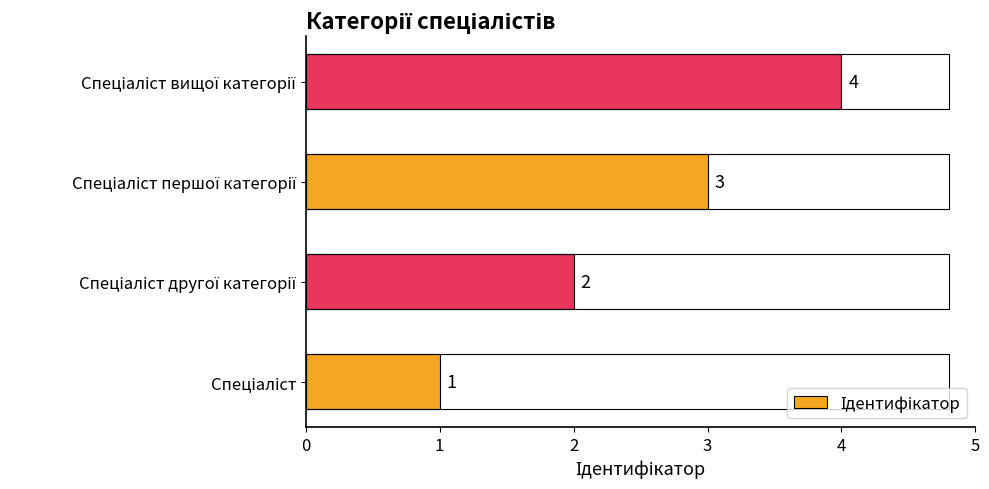

What is the greatest value displayed?

4